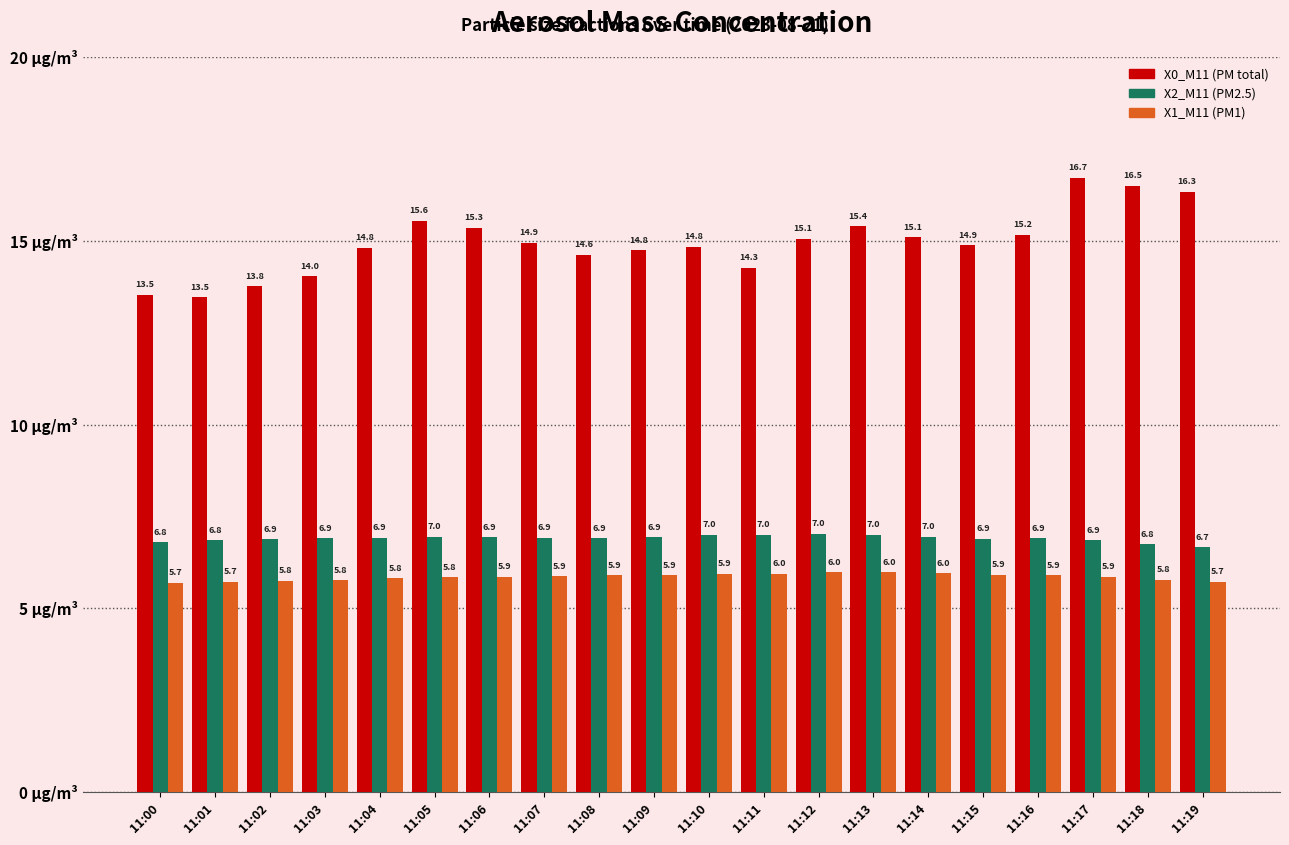

How many groups of bars are there?

20